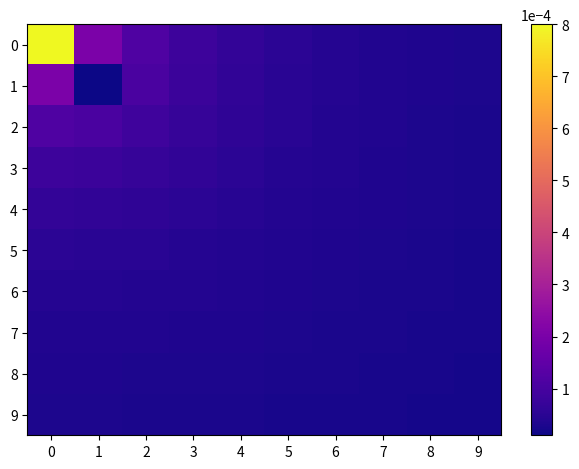

Rank the series by their maximum value, from lowest to highest.

9, 8, 7, 6, 5, 4, 3, 2, 1, 0